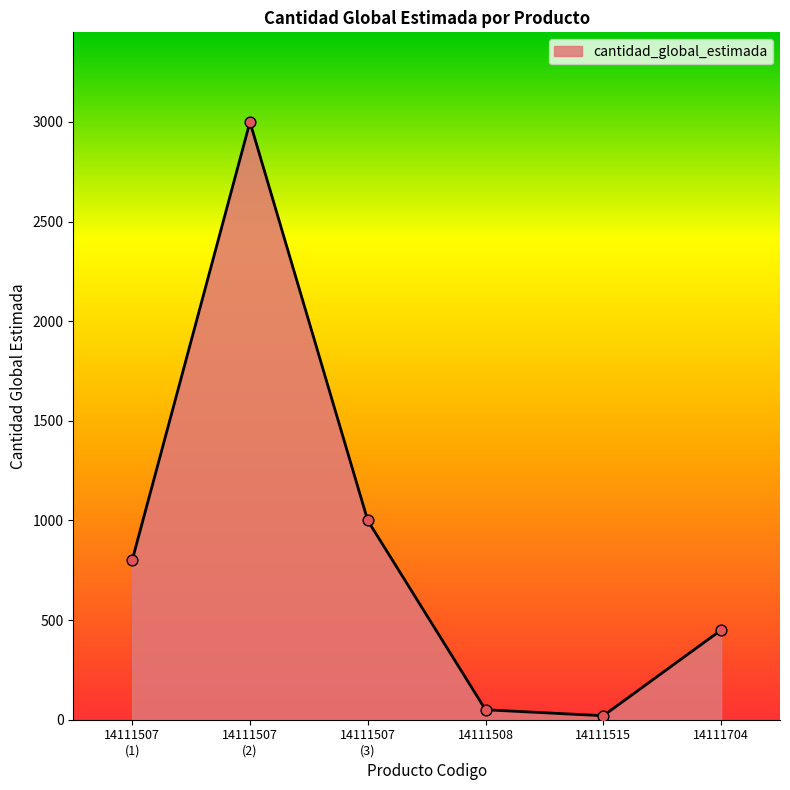

Approximately how many times larger is the value at 14111515 compared to 14111508?

0.4